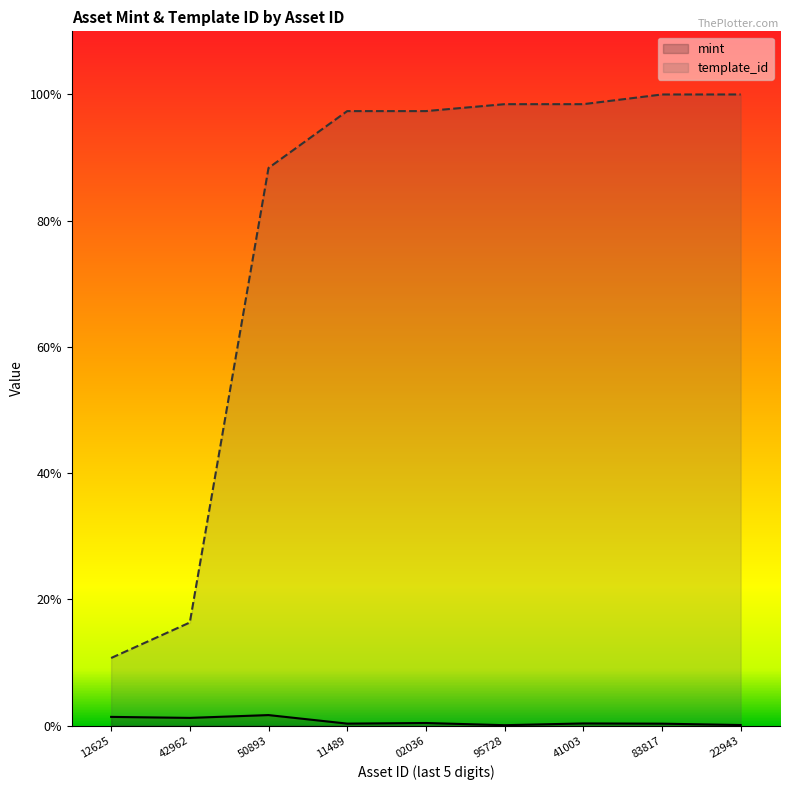

What is the value of the mint point at the 8th from the left?

1267